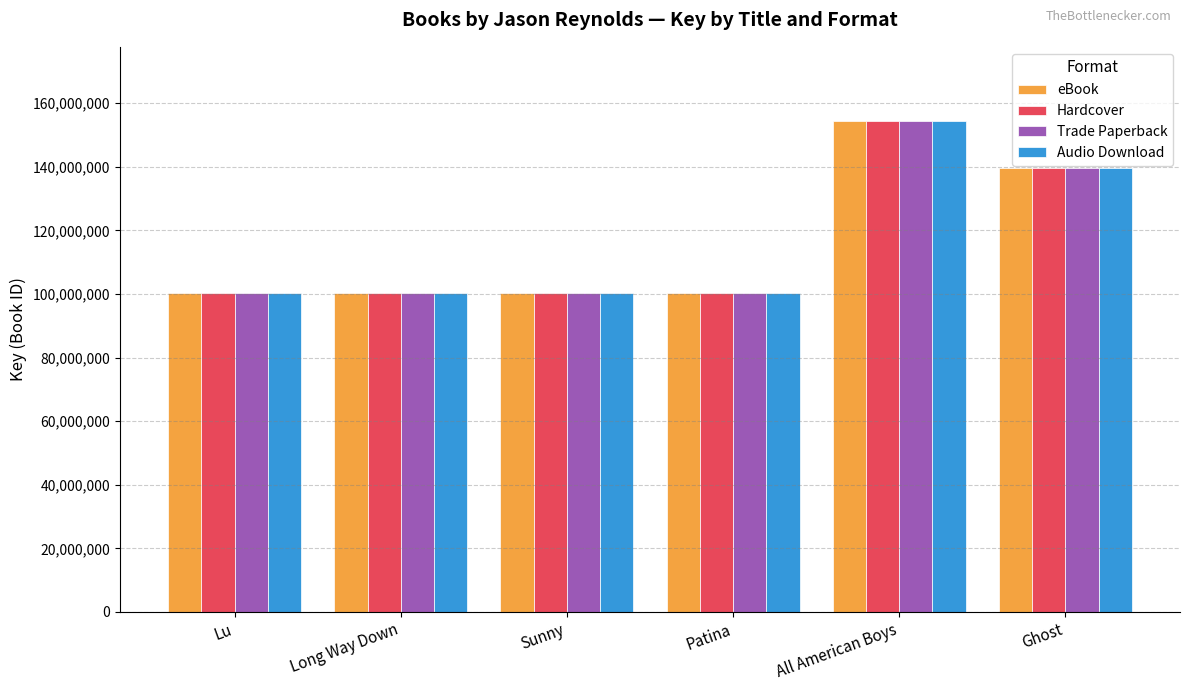

What are all the series names shown in the legend?

eBook, Hardcover, Trade Paperback, Audio Download